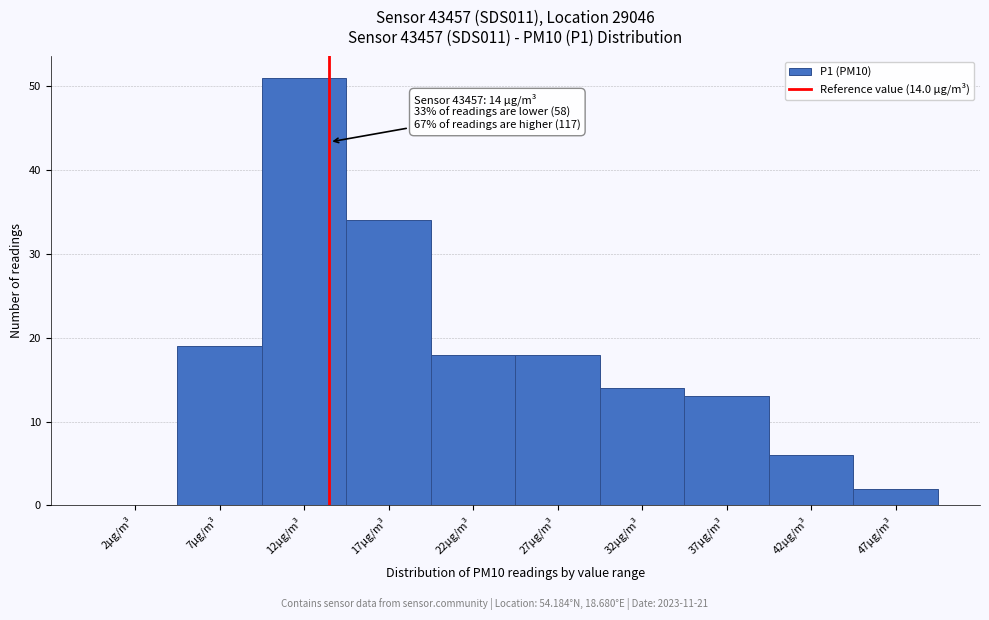

Which range on the x-axis has the tallest bar?

10 to 15